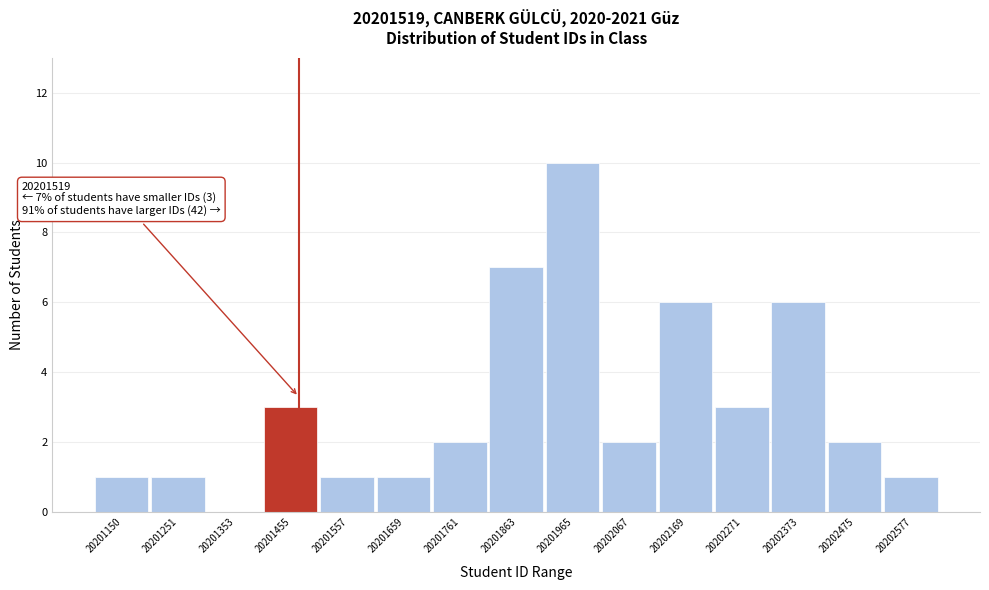

Reading left to right, list all the values displayed in this chart.

20201150=1	20201251=1	20201353=0	20201455=3	20201557=1	20201659=1	20201761=2	20201863=7	20201965=10	20202067=2	20202169=6	20202271=3	20202373=6	20202475=2	20202577=1